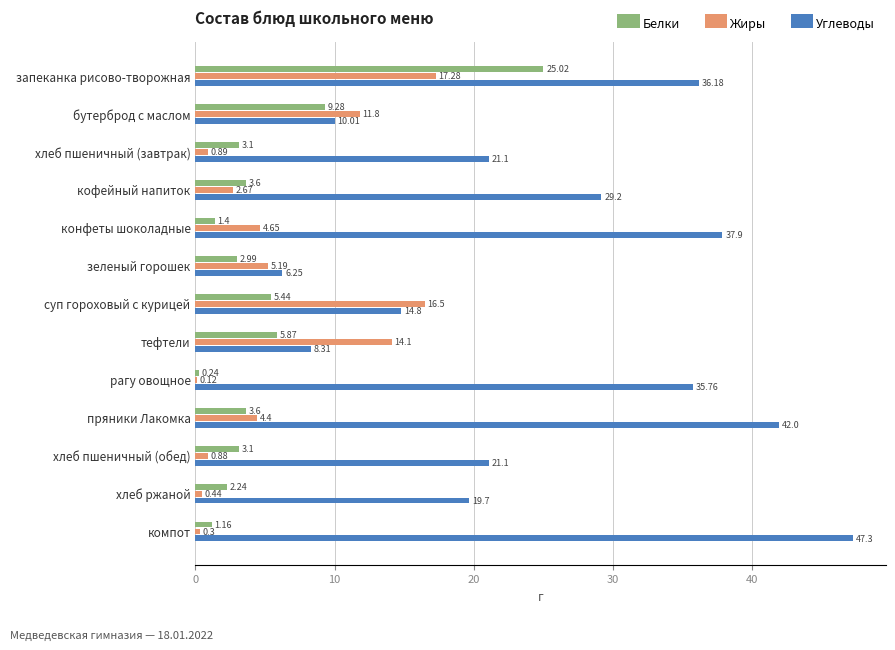

Which series has the largest total across all categories?

Углеводы